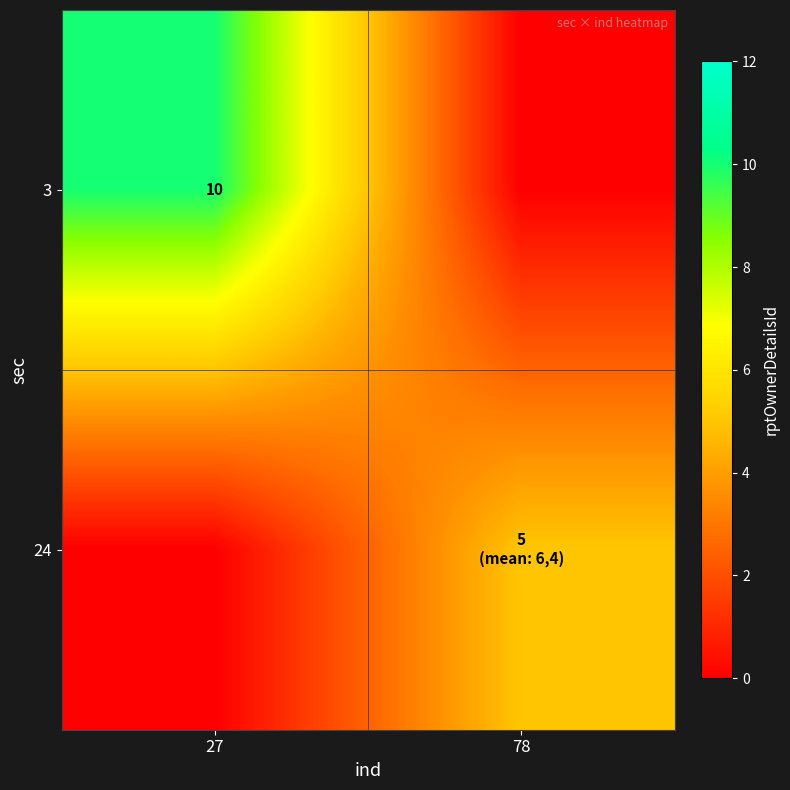

Is it true that 3 equals 5 at 27?

False